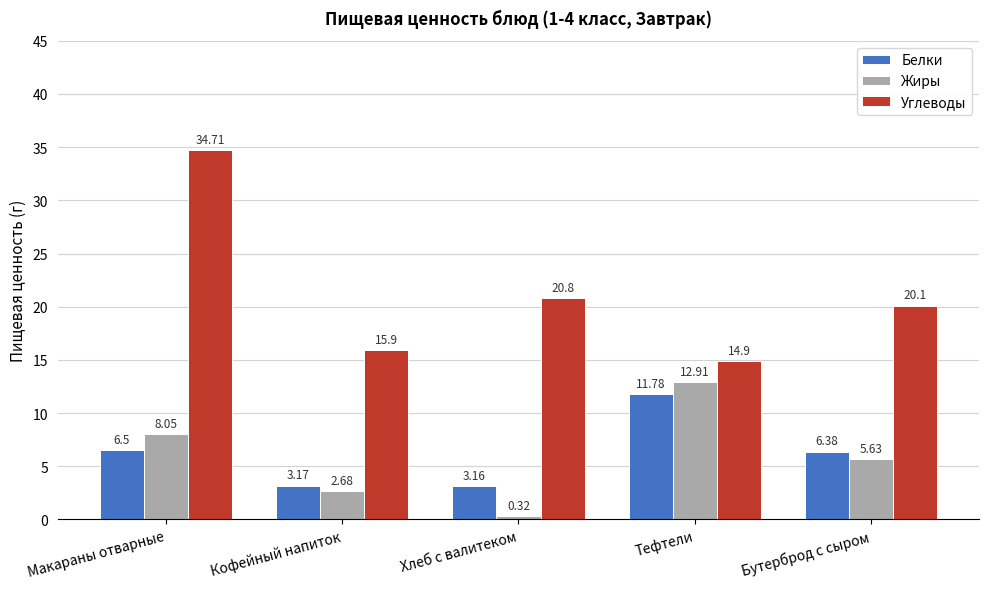

What position from the left is Макараны отварные?

1